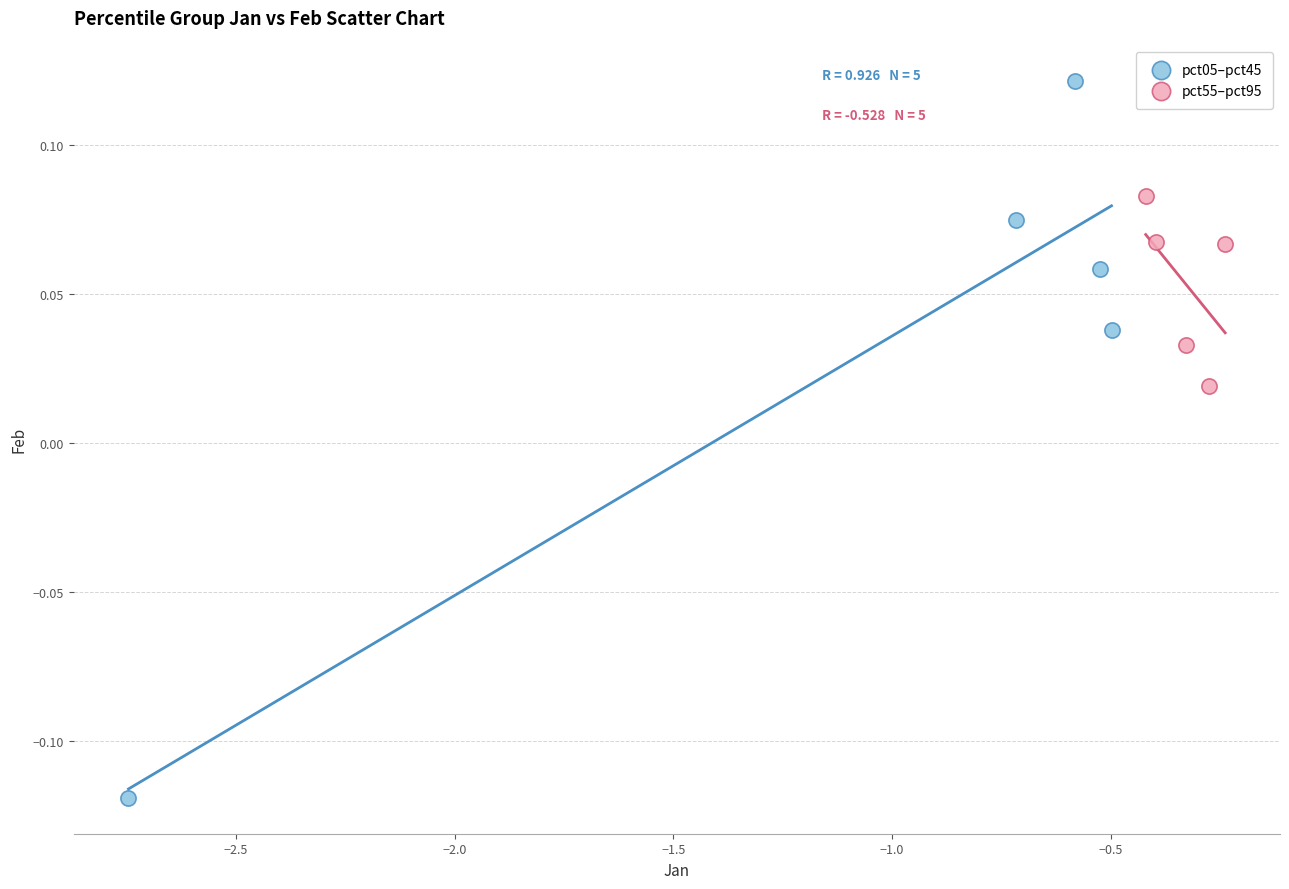

Which series reaches the minimum Y coordinate?

pct05–pct45